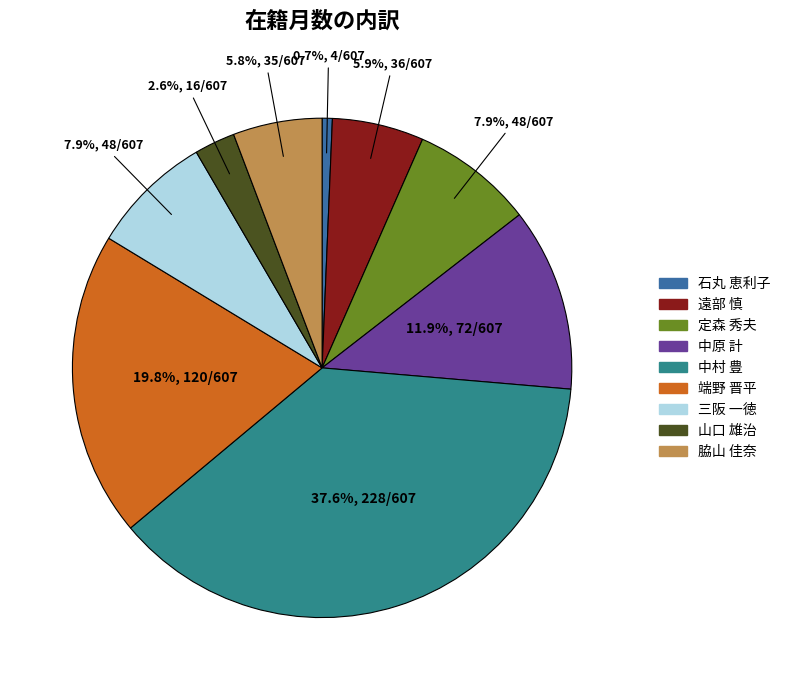

Is there a majority slice in this chart?

No